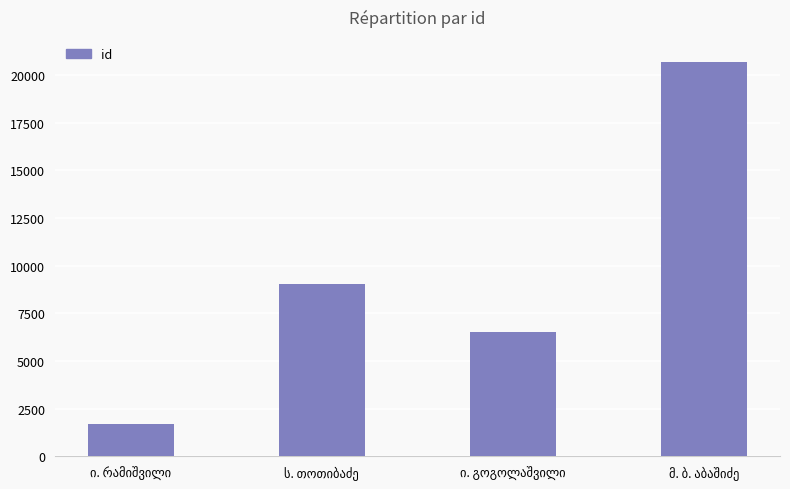

What is the value of the 3rd bar from the left?

6544